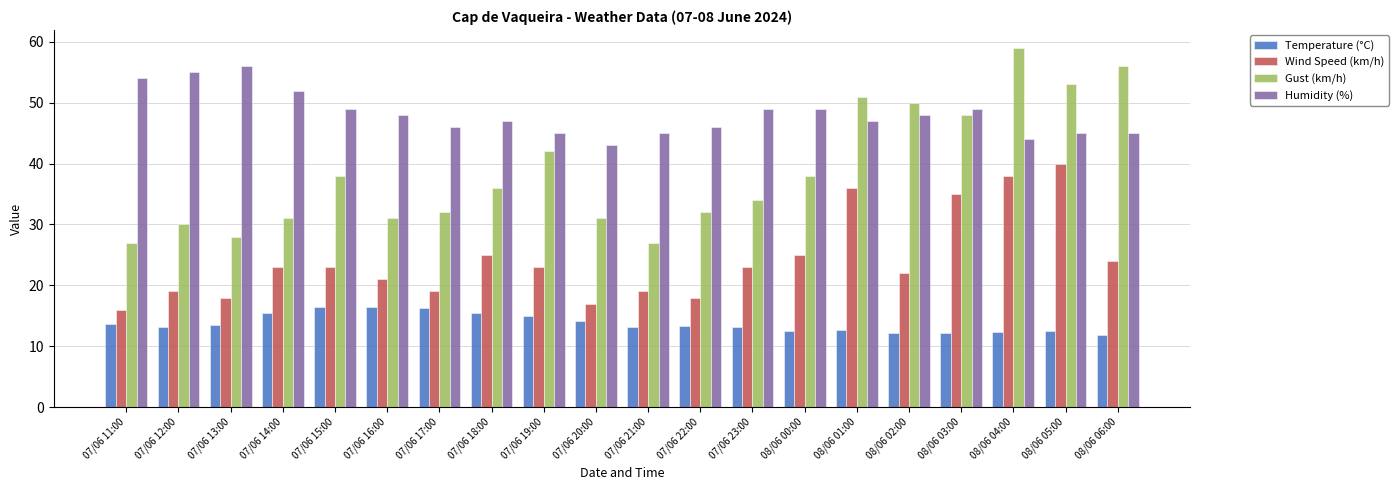

How many distinct data groups are displayed?

4